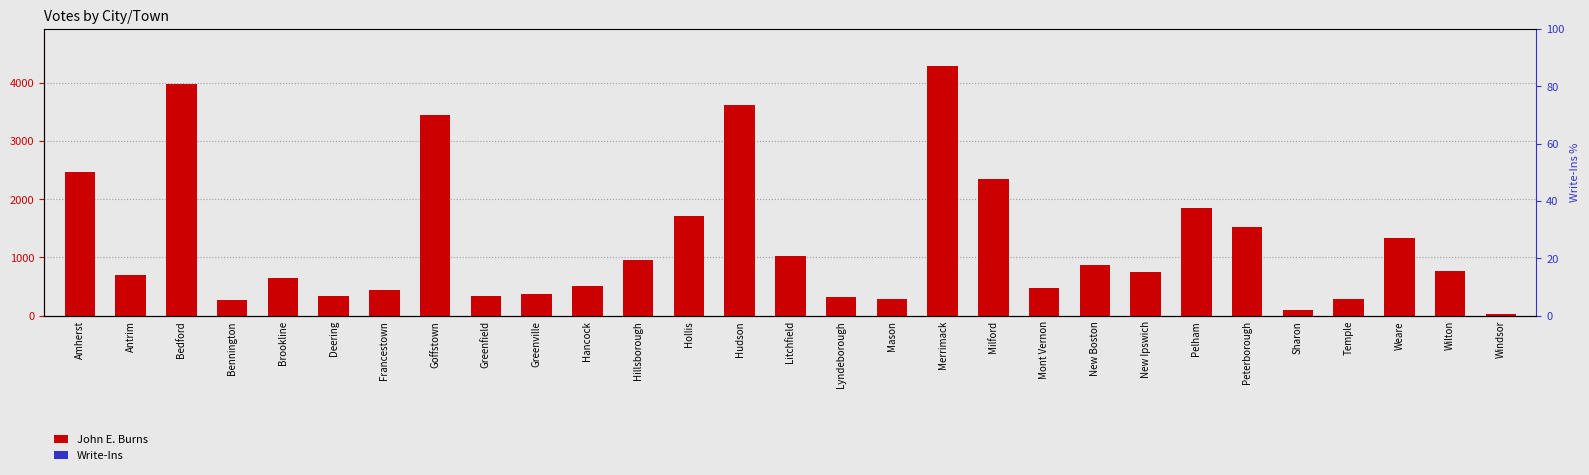

Rank the series by their average value, from highest to lowest.

John E. Burns, Write-Ins